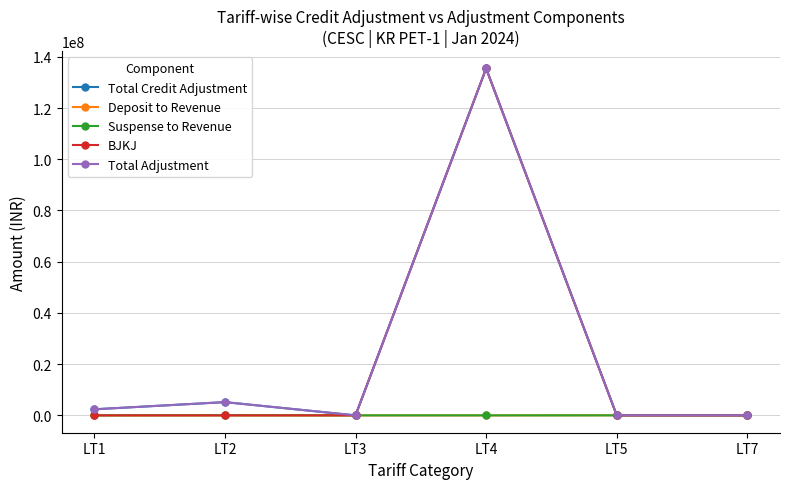

Is this an area chart (filled region under the line)?

No